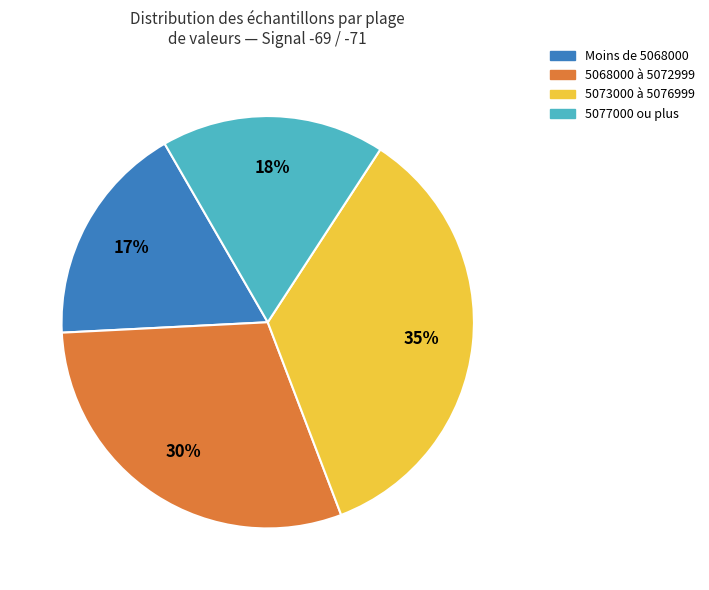

Does any single category account for the majority?

No